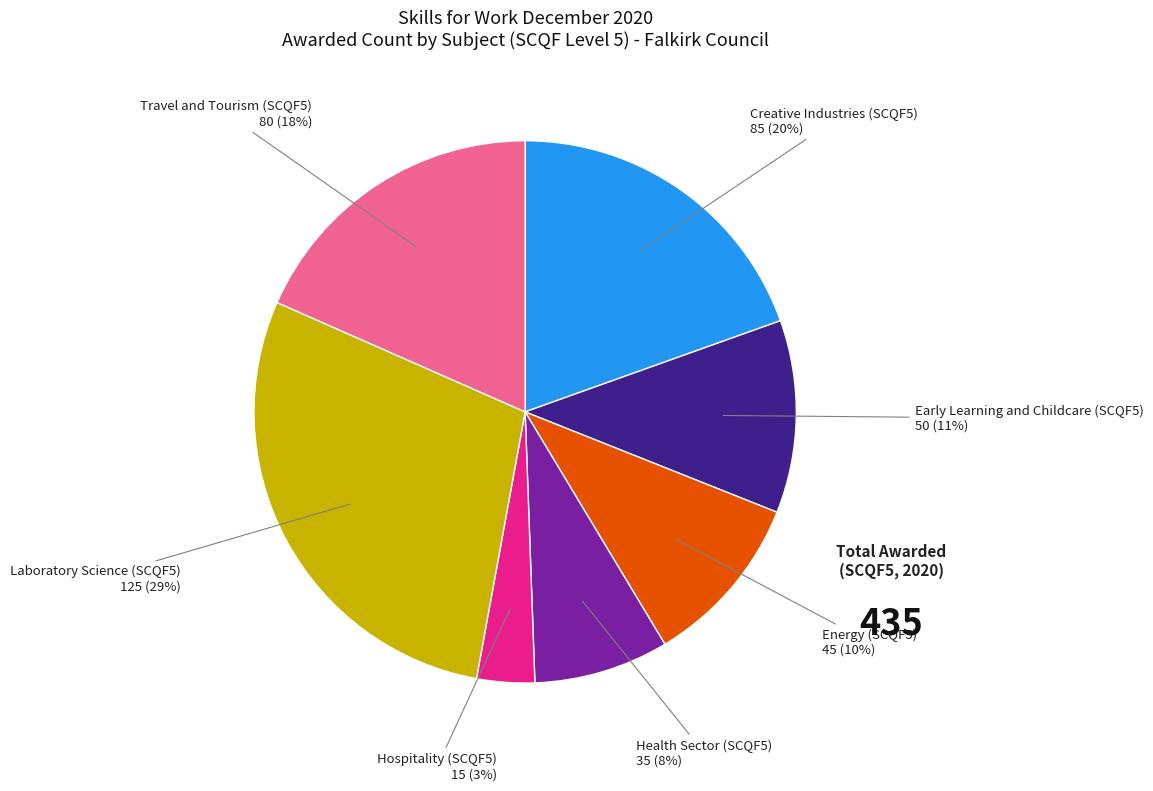

Is there any slice that represents more than half of the pie?

No